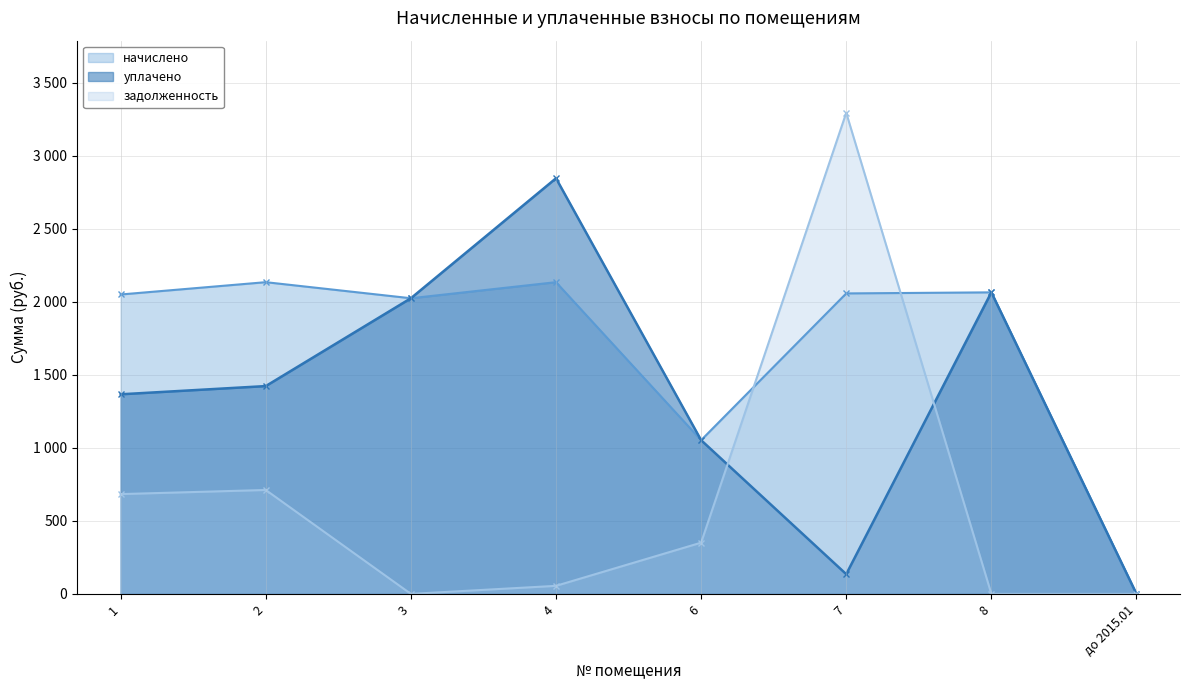

Reading left to right, what are all the values shown in this chart?

начислено: 1=2049.3	2=2133.6	3=2023.6	4=2133.6	6=1052.1	7=2056.6	8=2064.0	до 2015.01=0.0
уплачено: 1=1366.2	2=1422.4	3=2023.6	4=2844.8	6=1052.1	7=135.0	8=2064.0	до 2015.01=0.0
задолженность: 1=683.1	2=711.2	3=0.0	4=55.0	6=350.7	7=3292.7	8=0.0	до 2015.01=0.0